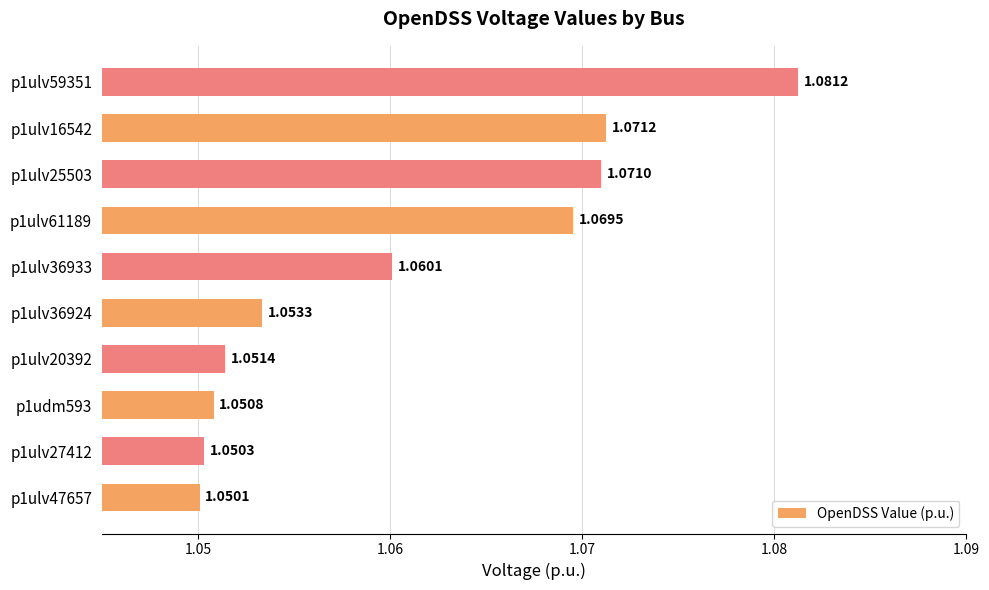

Which category has the lowest value across all series?

p1ulv47657